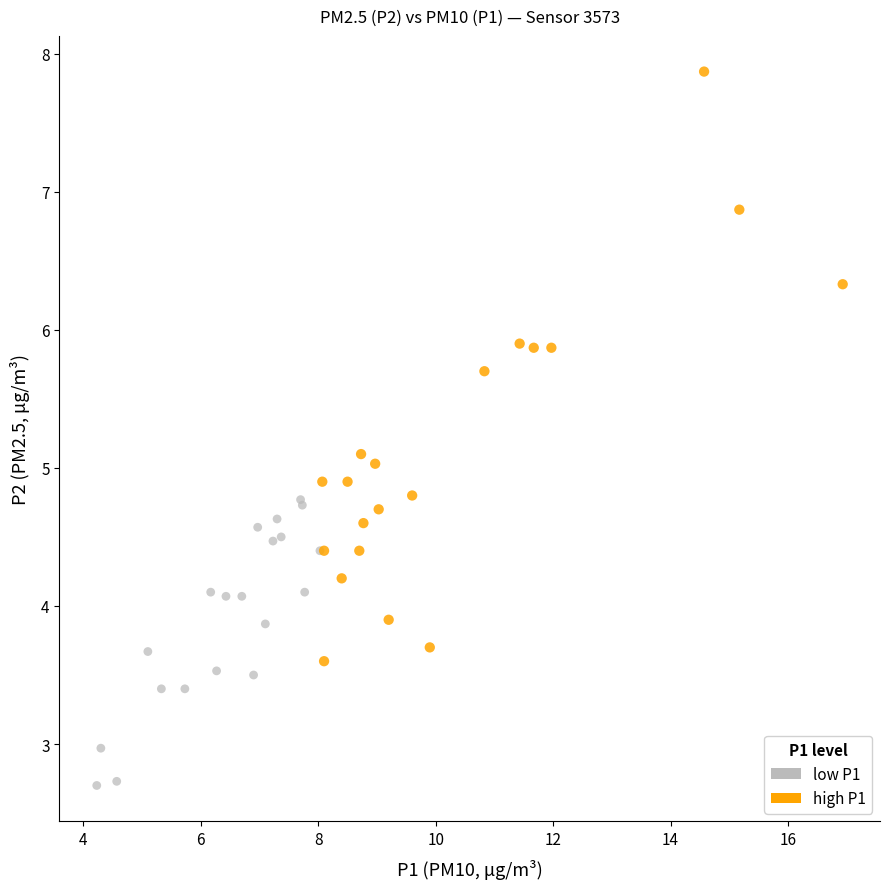

Which series contains the lowest Y value?

low P1